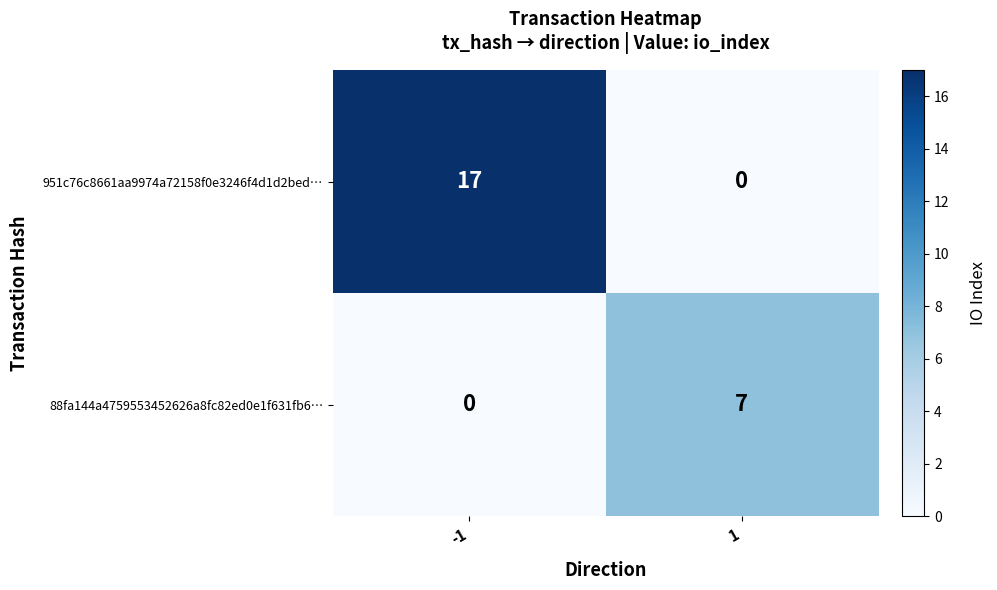

Rank the series by their average value, from highest to lowest.

951c76c8661aa9974a72158f0e3246f4d1d2bed…, 88fa144a4759553452626a8fc82ed0e1f631fb6…